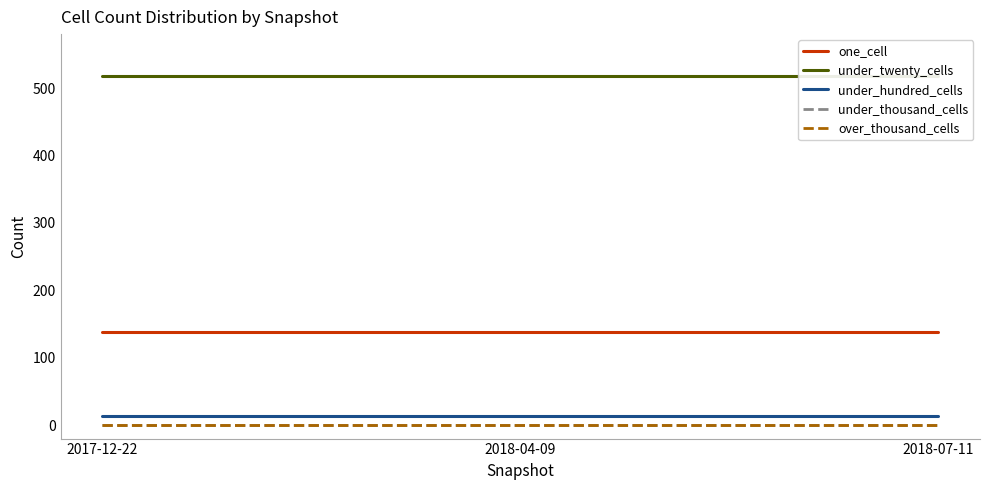

What position from the left is 2017-12-22?

1